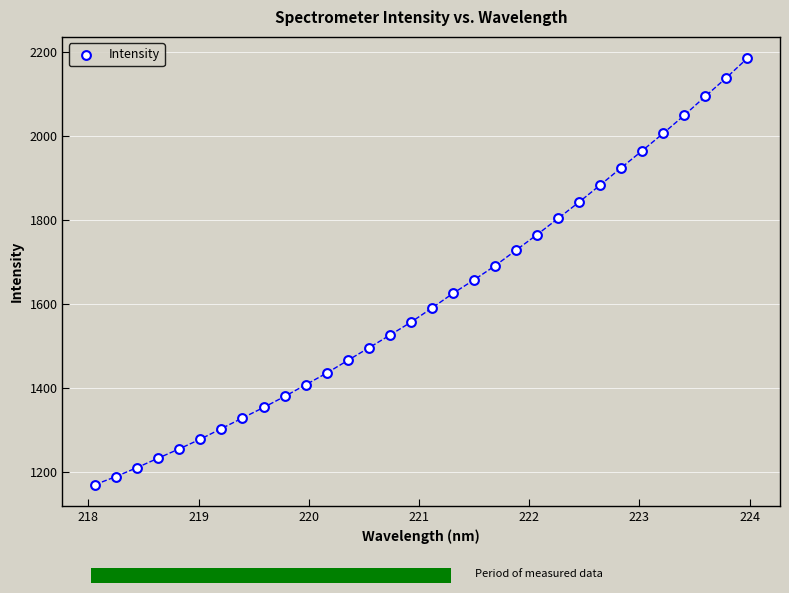

What is the range of Y values (max minus min)?

1014.2